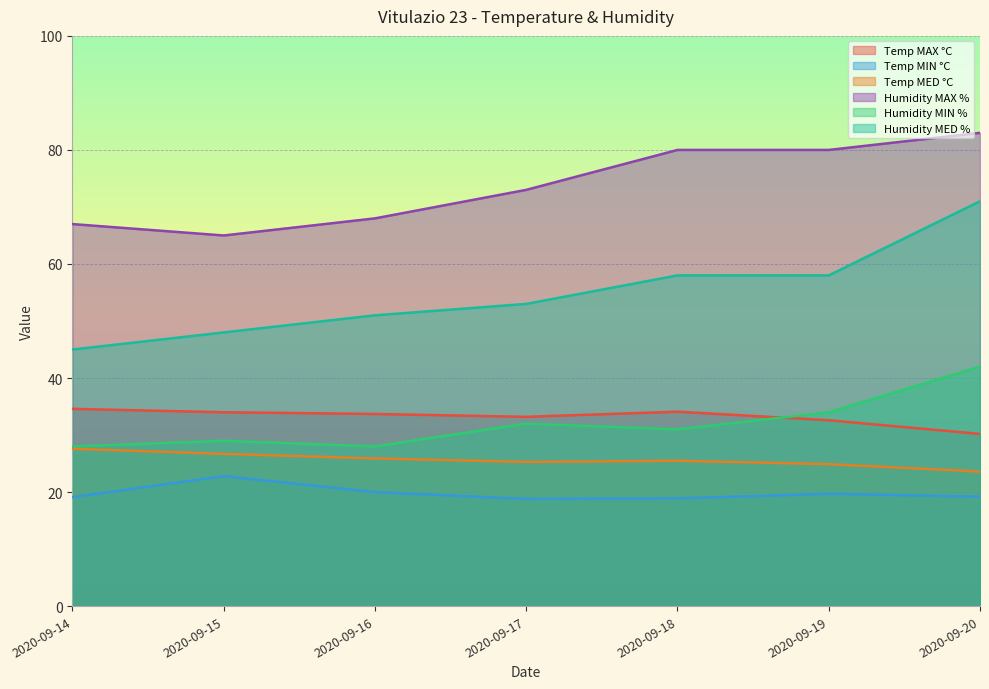

Reading left to right, extract all data points from this chart.

Temp MAX °C: 2020-09-14=34.6	2020-09-15=34.0	2020-09-16=33.7	2020-09-17=33.2	2020-09-18=34.1	2020-09-19=32.6	2020-09-20=30.2
Temp MIN °C: 2020-09-14=19.1	2020-09-15=22.8	2020-09-16=20.0	2020-09-17=18.8	2020-09-18=18.9	2020-09-19=19.7	2020-09-20=19.2
Temp MED °C: 2020-09-14=27.6	2020-09-15=26.7	2020-09-16=25.9	2020-09-17=25.3	2020-09-18=25.5	2020-09-19=24.9	2020-09-20=23.6
Humidity MAX %: 2020-09-14=67.0	2020-09-15=65.0	2020-09-16=68.0	2020-09-17=73.0	2020-09-18=80.0	2020-09-19=80.0	2020-09-20=83.0
Humidity MIN %: 2020-09-14=28.0	2020-09-15=29.0	2020-09-16=28.0	2020-09-17=32.0	2020-09-18=31.0	2020-09-19=34.0	2020-09-20=42.0
Humidity MED %: 2020-09-14=45.0	2020-09-15=48.0	2020-09-16=51.0	2020-09-17=53.0	2020-09-18=58.0	2020-09-19=58.0	2020-09-20=71.0